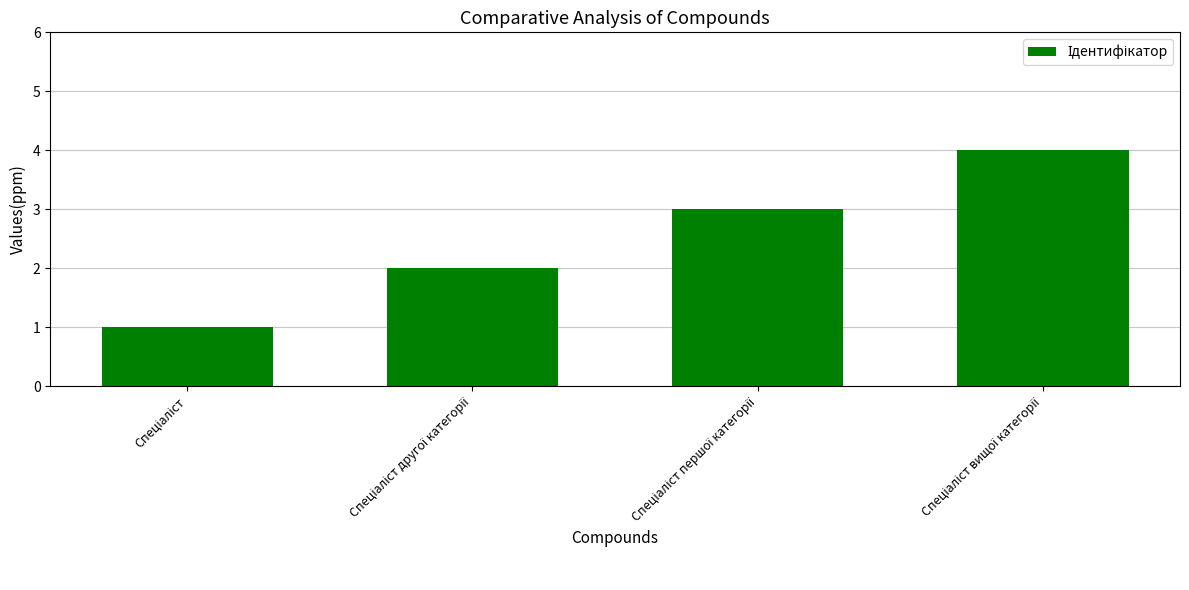

What is the sum of all values?

10